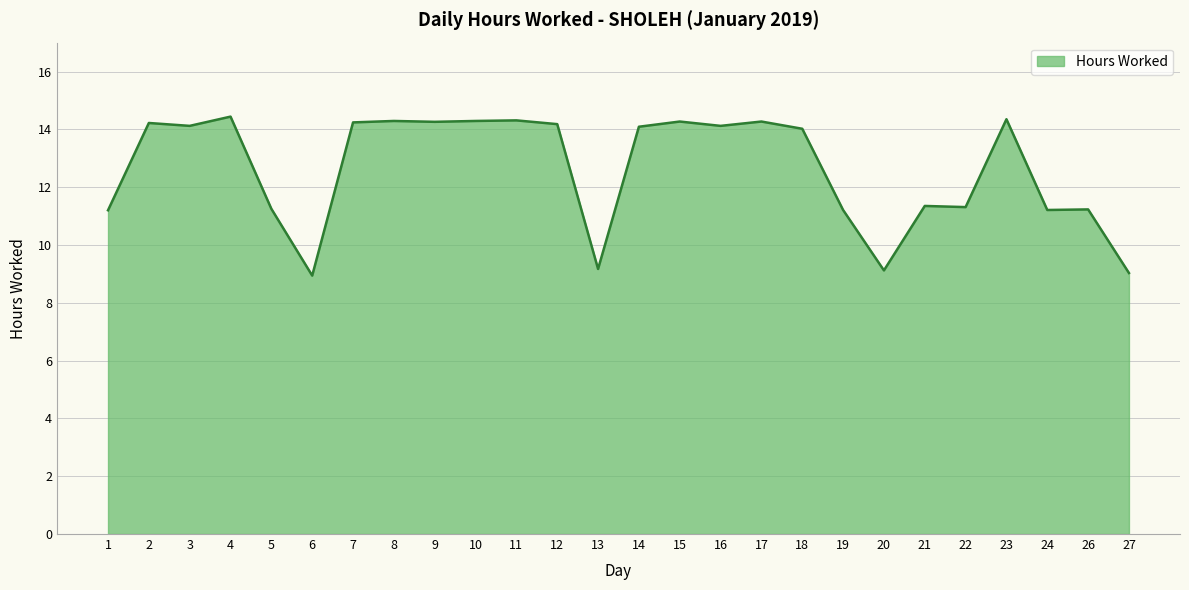

How many lines are shown in the chart?

1